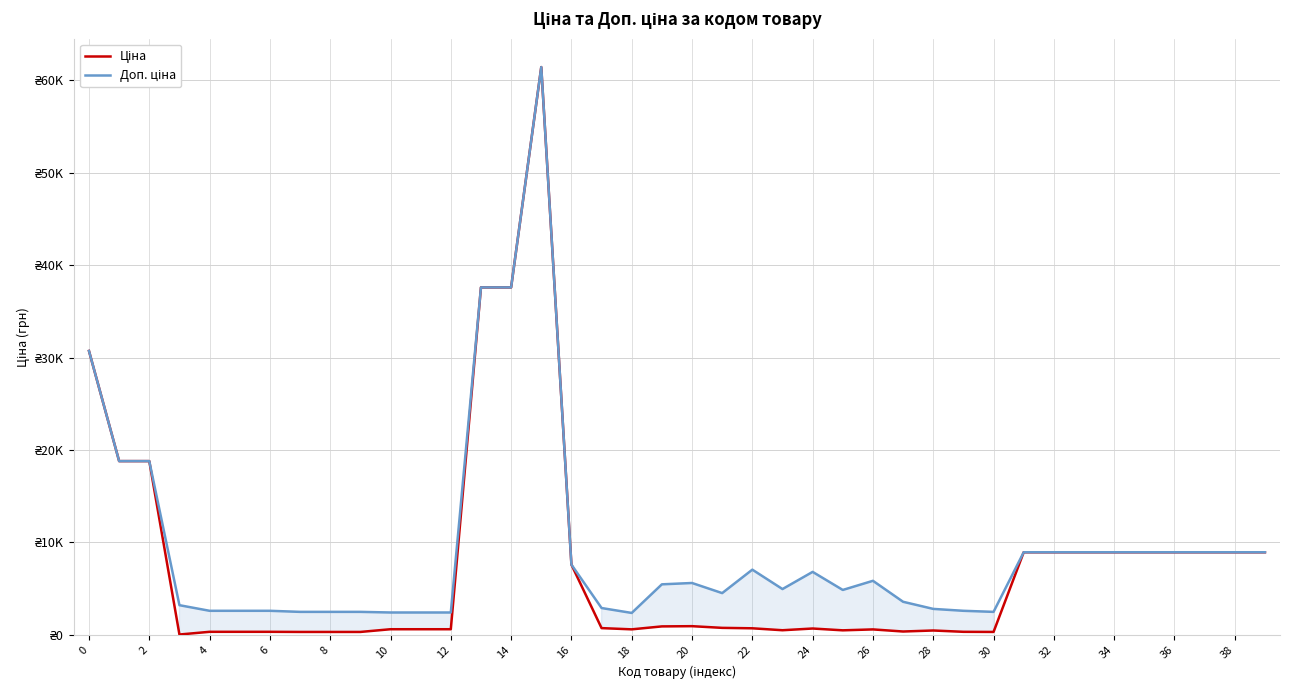

Which series has the largest range (max minus min)?

Ціна